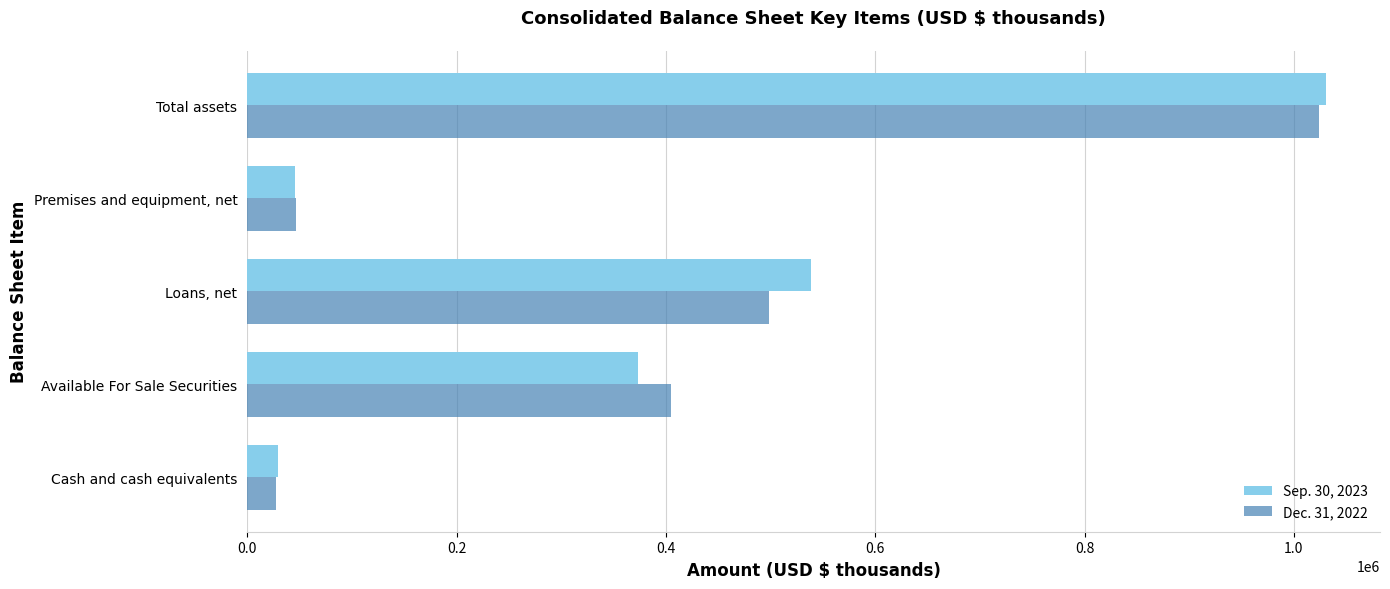

Where is Dec. 31, 2022 nearest to the value 525571?

Loans, net